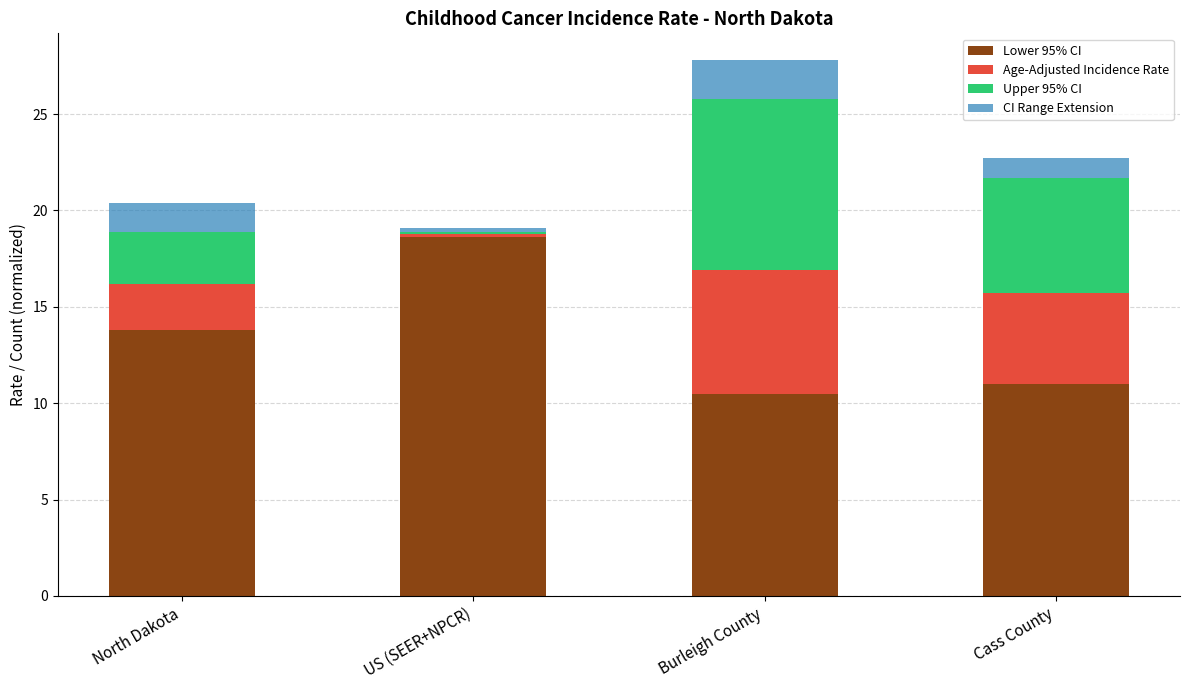

How many data points in Lower 95% CI are above 13?

2